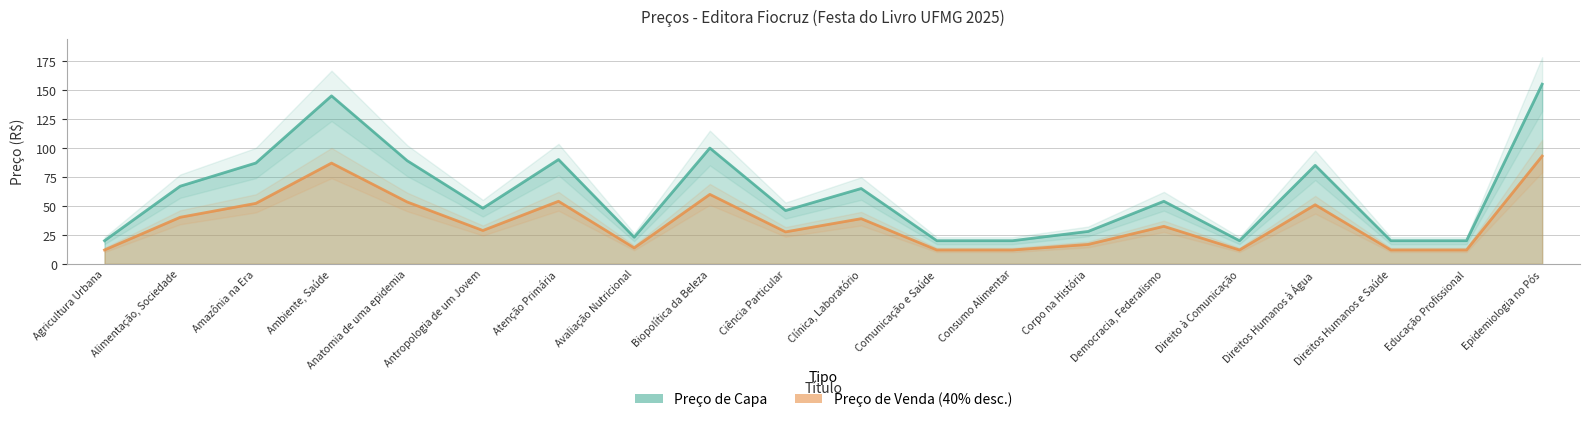

What is the greatest value displayed?

155.0